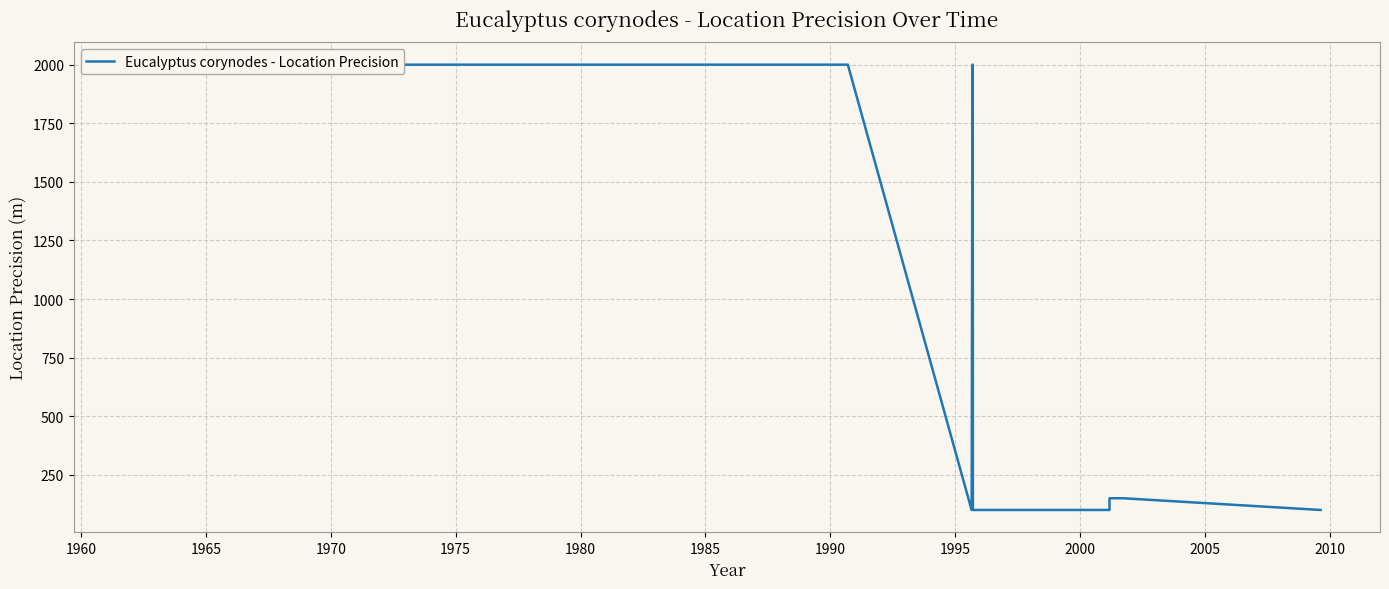

What is the greatest value displayed?

2000